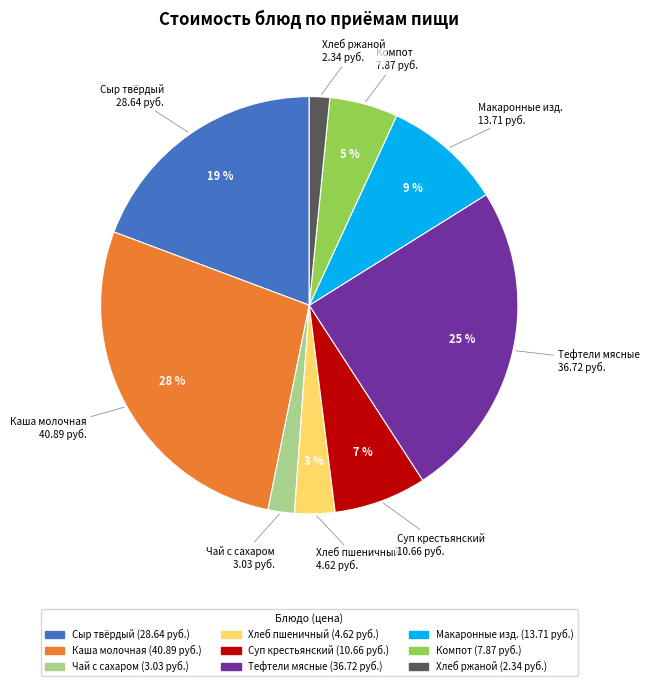

Is there a majority slice in this chart?

No